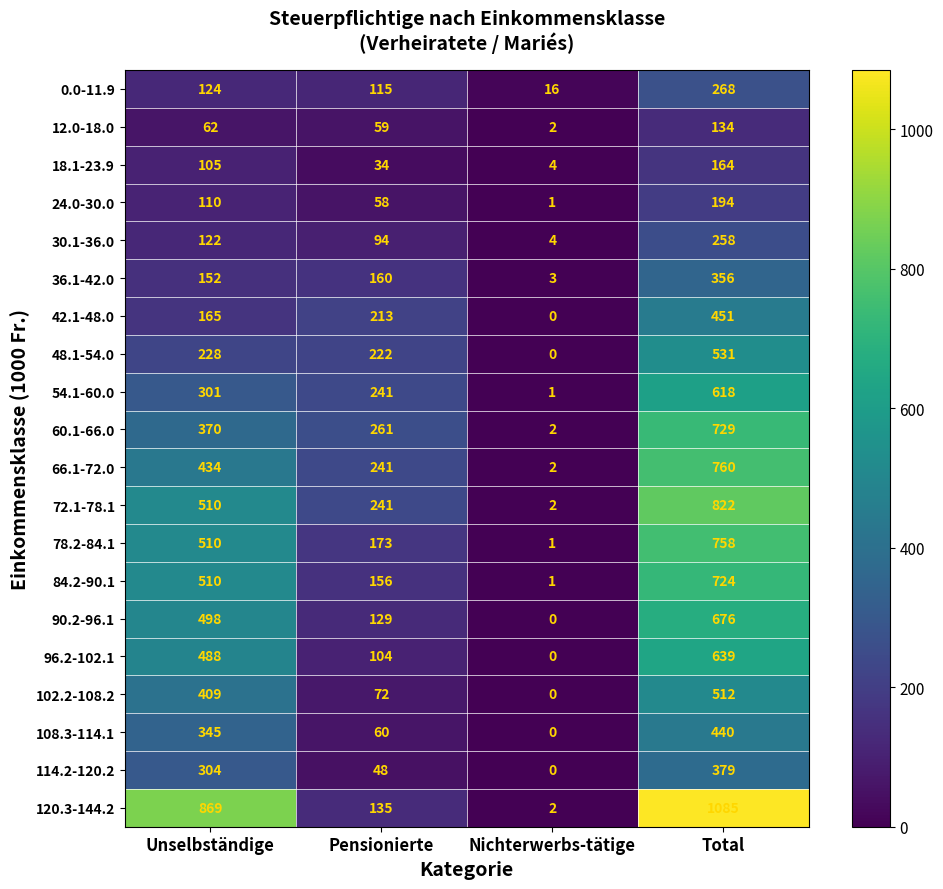

At which category is the sum across all series the highest?

Total